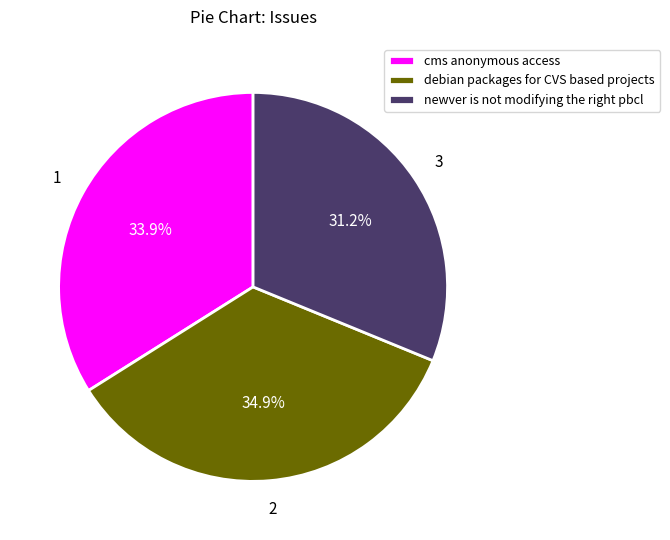

How many segments does this pie chart have?

3